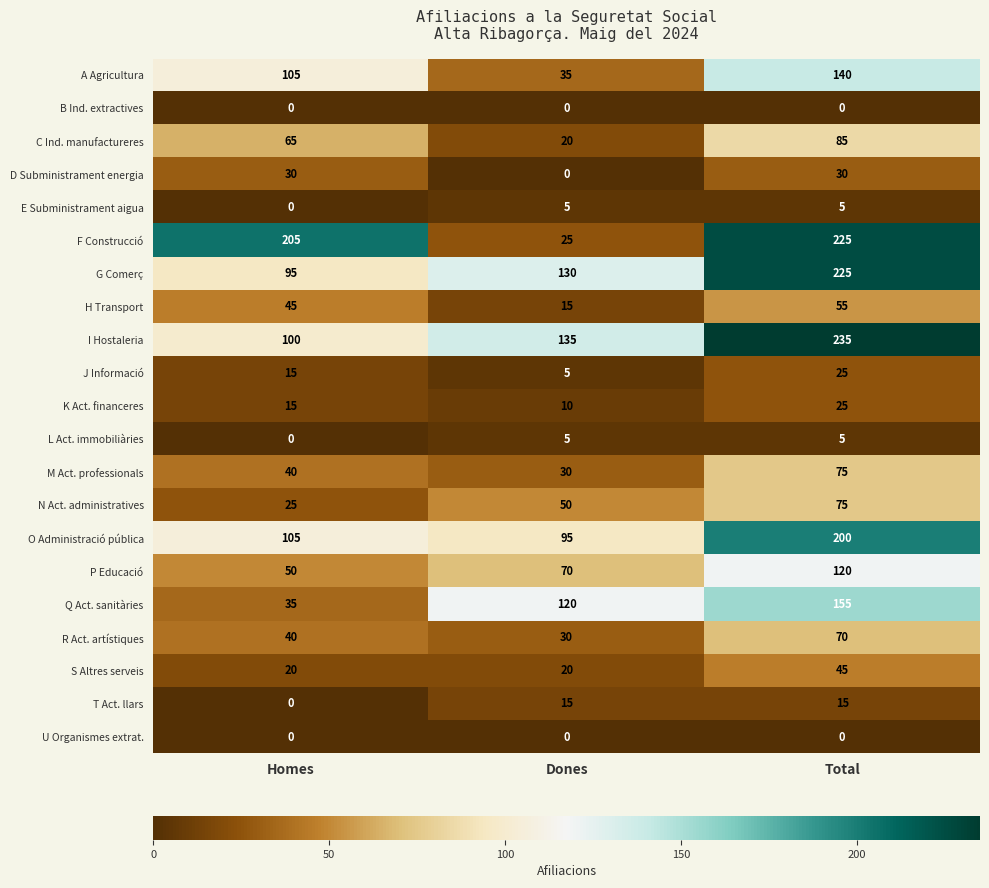

What is the average value of the H Transport series?

38